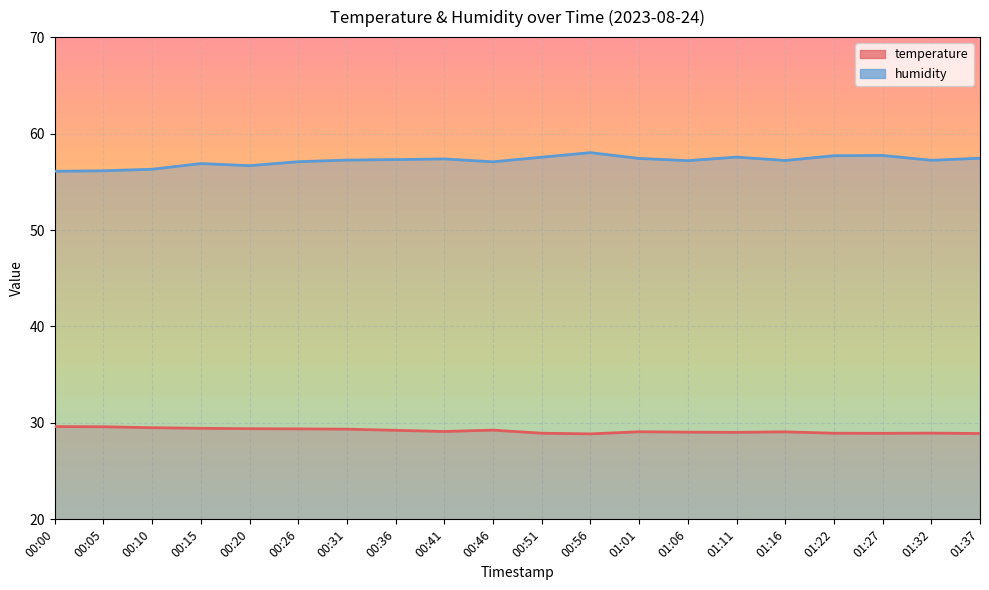

What is the average value of the humidity series?

57.2